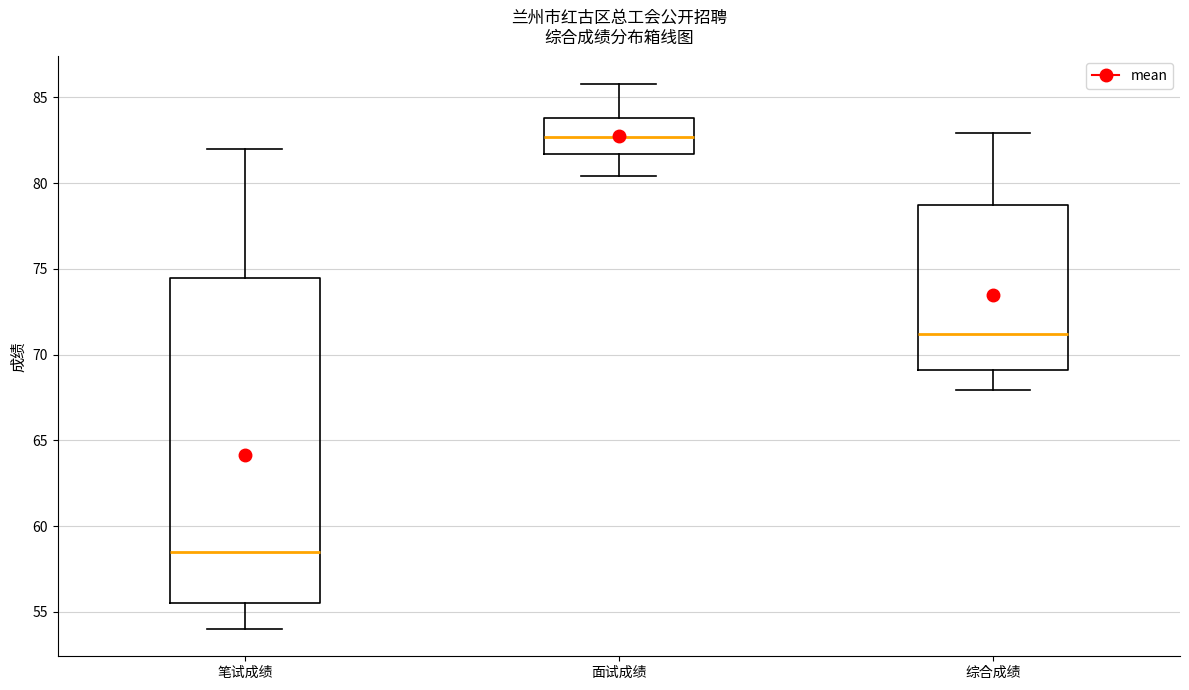

Where is the lower edge of the box for 综合成绩 on the y-axis? The values are not printed on the chart, so give them approximately, as read against the axis.

69.0